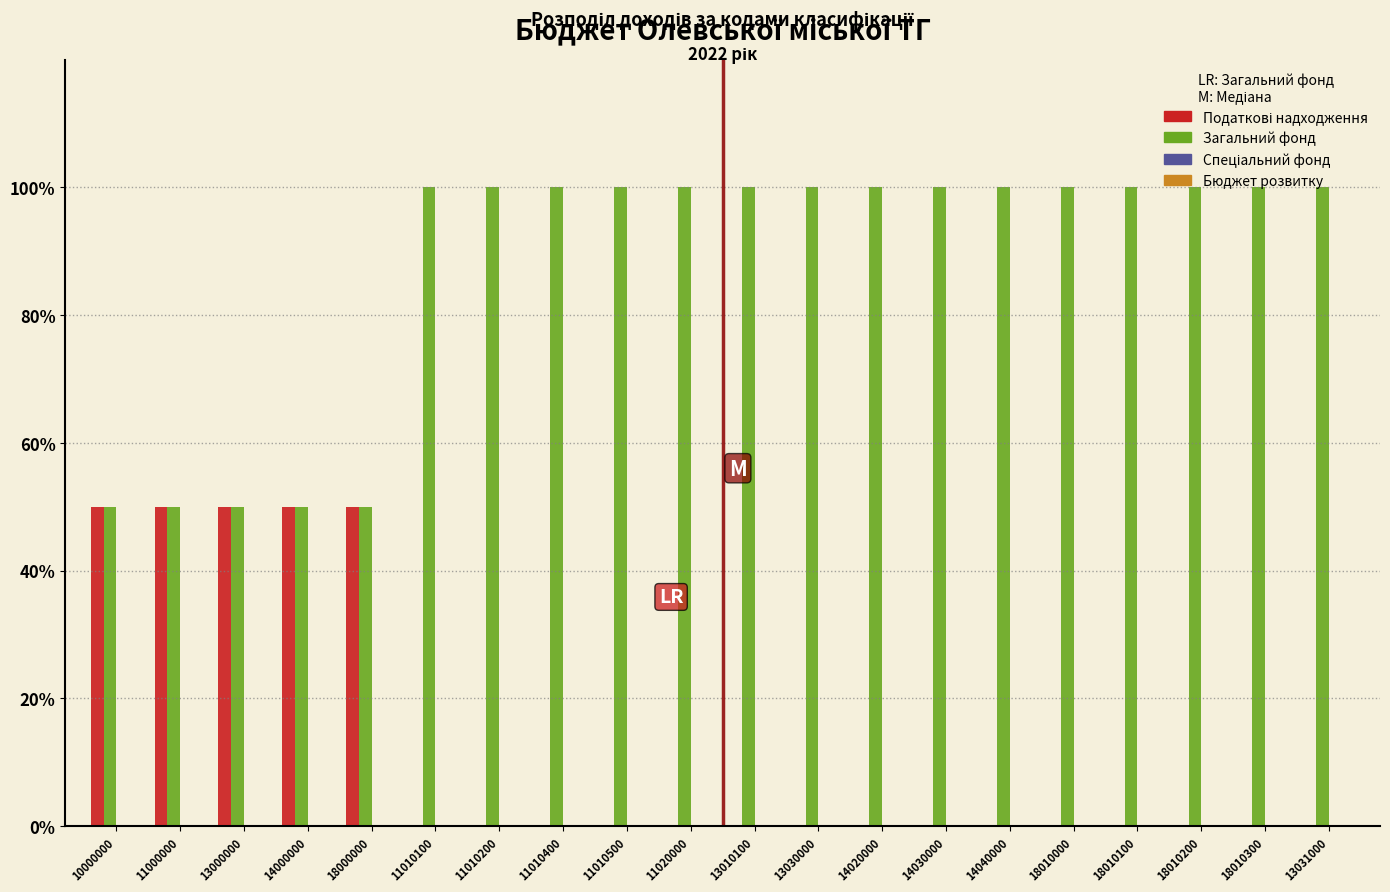

The value of Загальний фонд at 11000000 is 79.4. True or false?

False